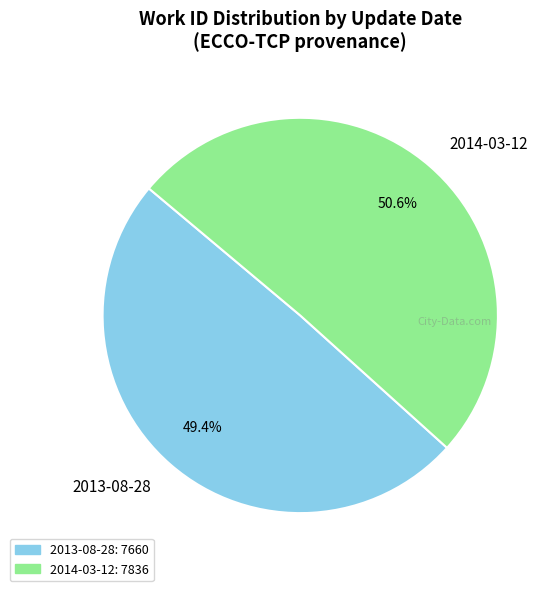

Count the number of slices in the pie.

2